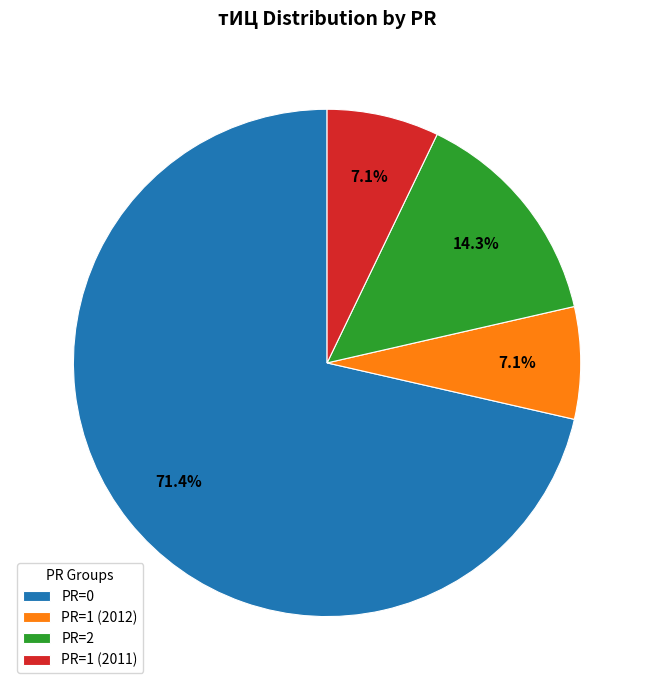

Does any single category account for the majority?

Yes